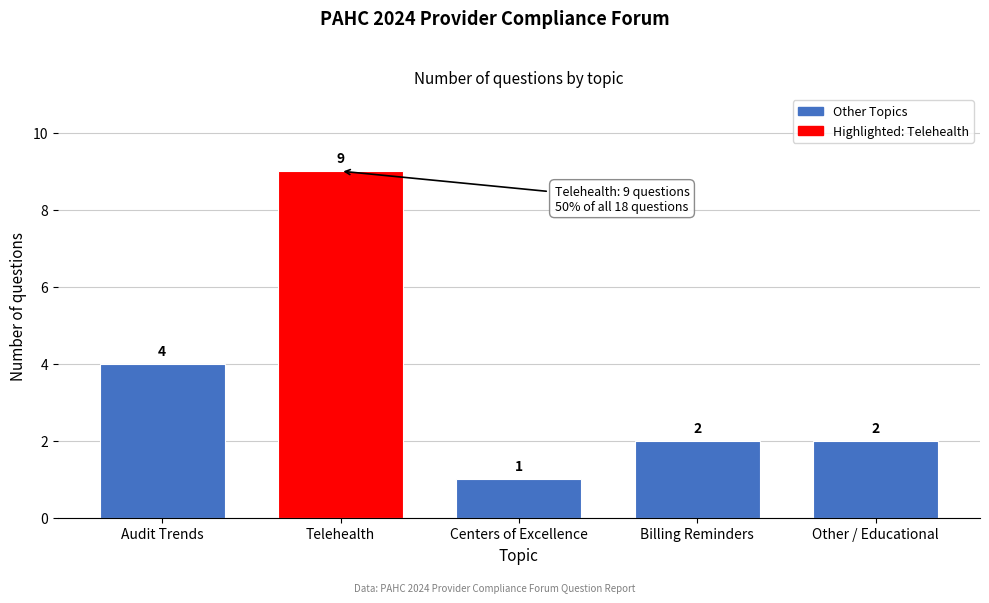

Reading right to left, what are all the values shown in this chart?

2	2	1	9	4